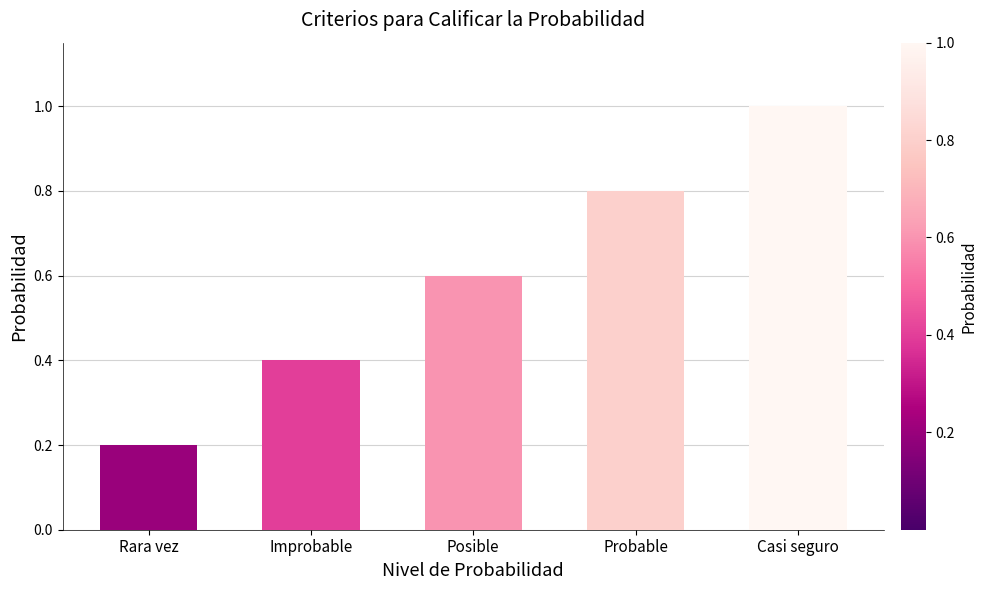

Reading right to left, extract all data points from this chart.

1.0	0.8	0.6	0.4	0.2